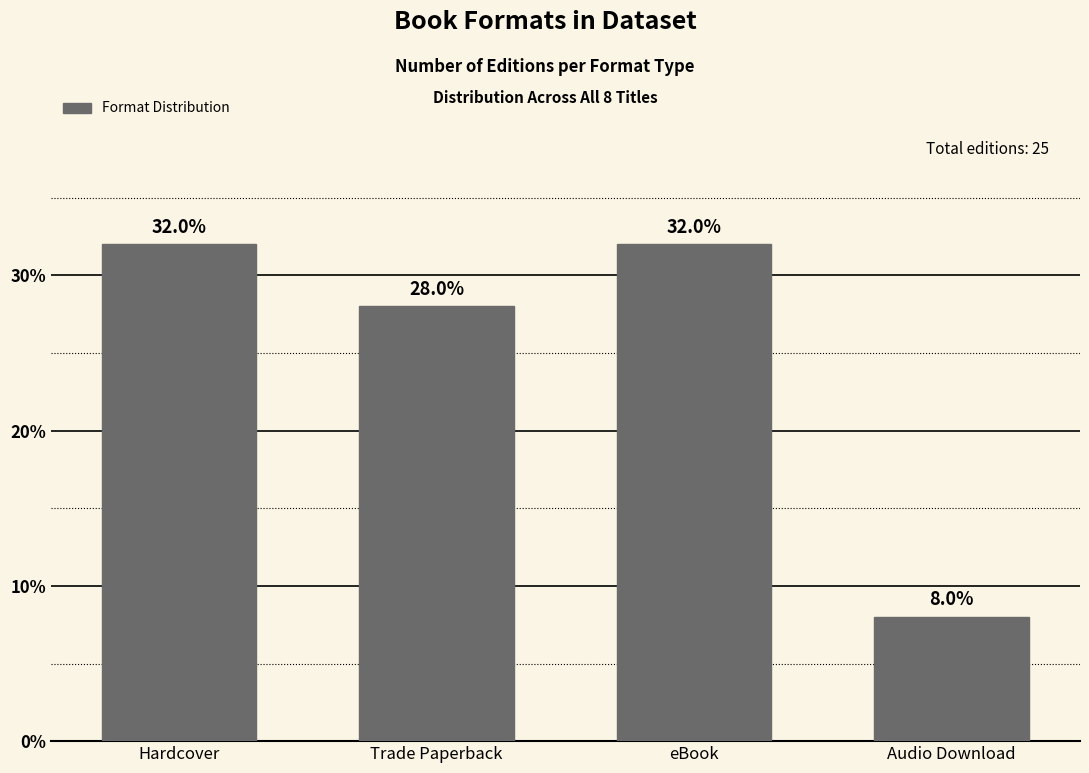

Reading right to left, extract all data points from this chart.

8.0	32.0	28.0	32.0